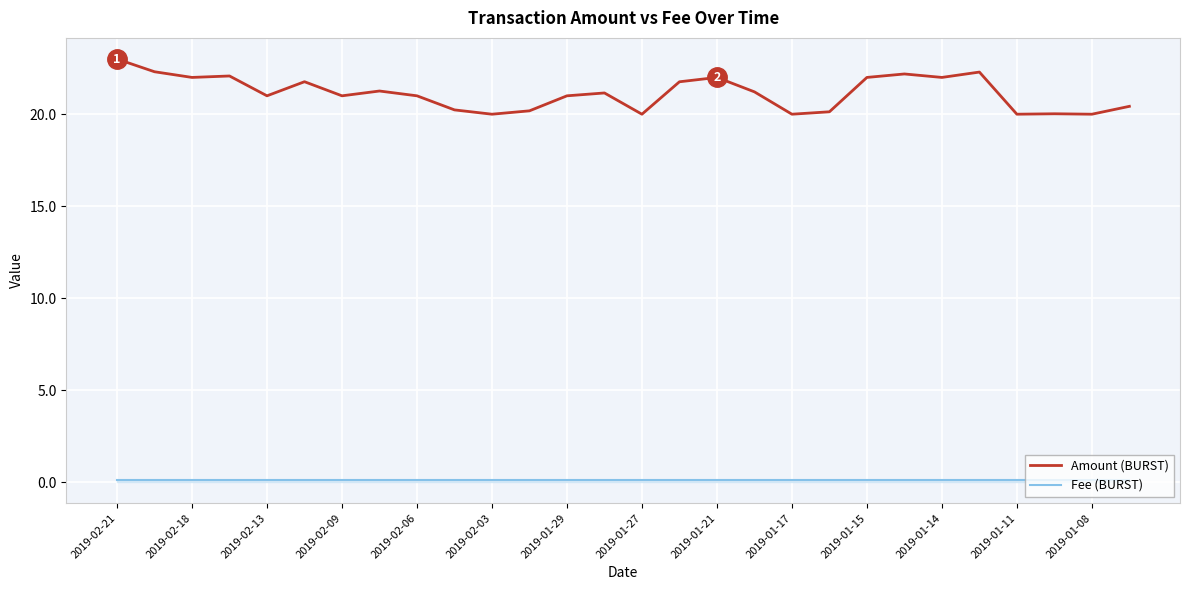

True or false: Amount (BURST) and Fee (BURST) cross at least once.

False